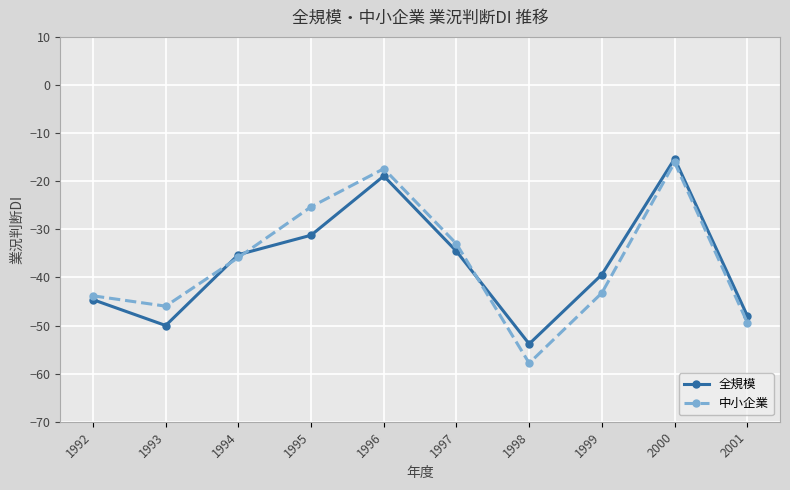

True or false: 中小企業 has more than 1 interior local peaks.

True